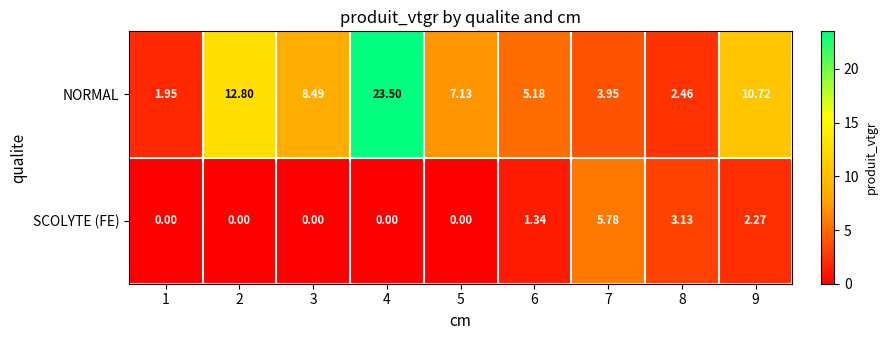

At 4, list the series in order from smallest to largest.

SCOLYTE (FE), NORMAL